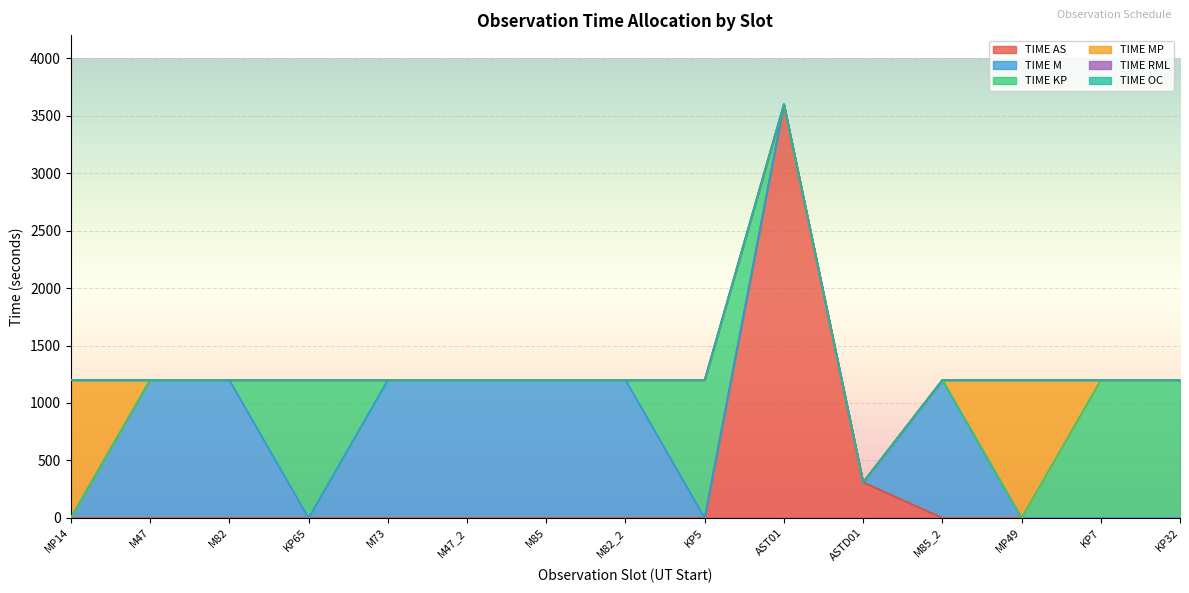

What is the sum of all TIME AS values?

3910